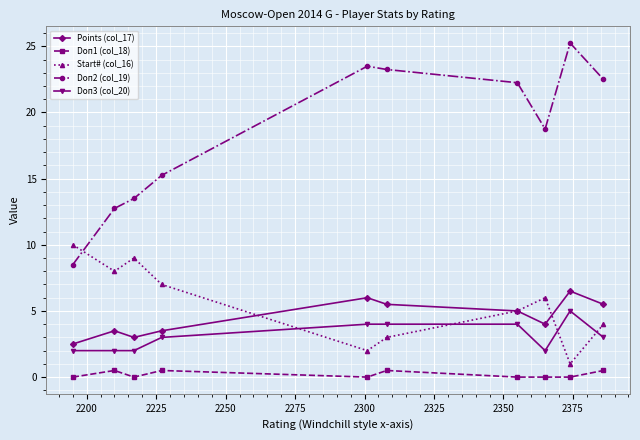

What is the value of the Doп2 (col_19) point at the 5th from the left?

23.5